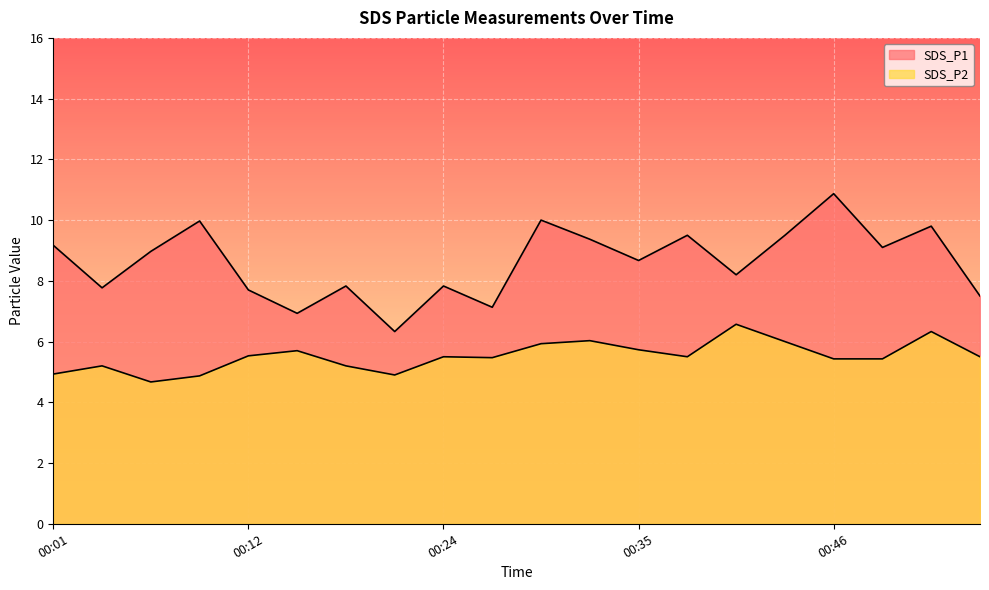

What is the total value across all series at 00:49?

14.5